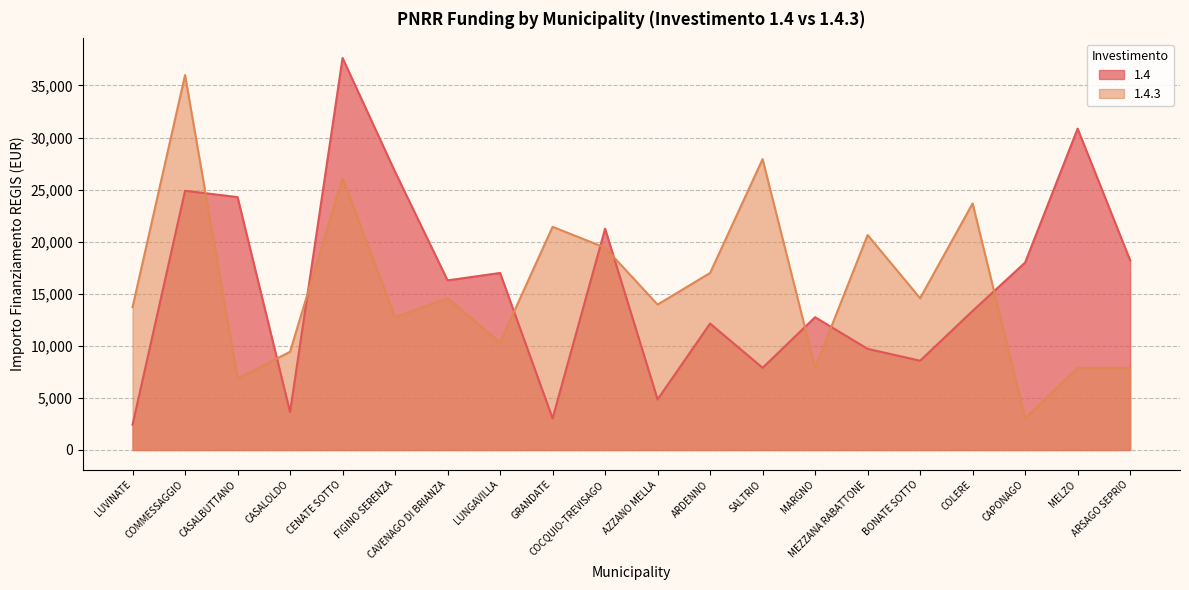

How many values in the 1.4.3 series are below 14568?

10